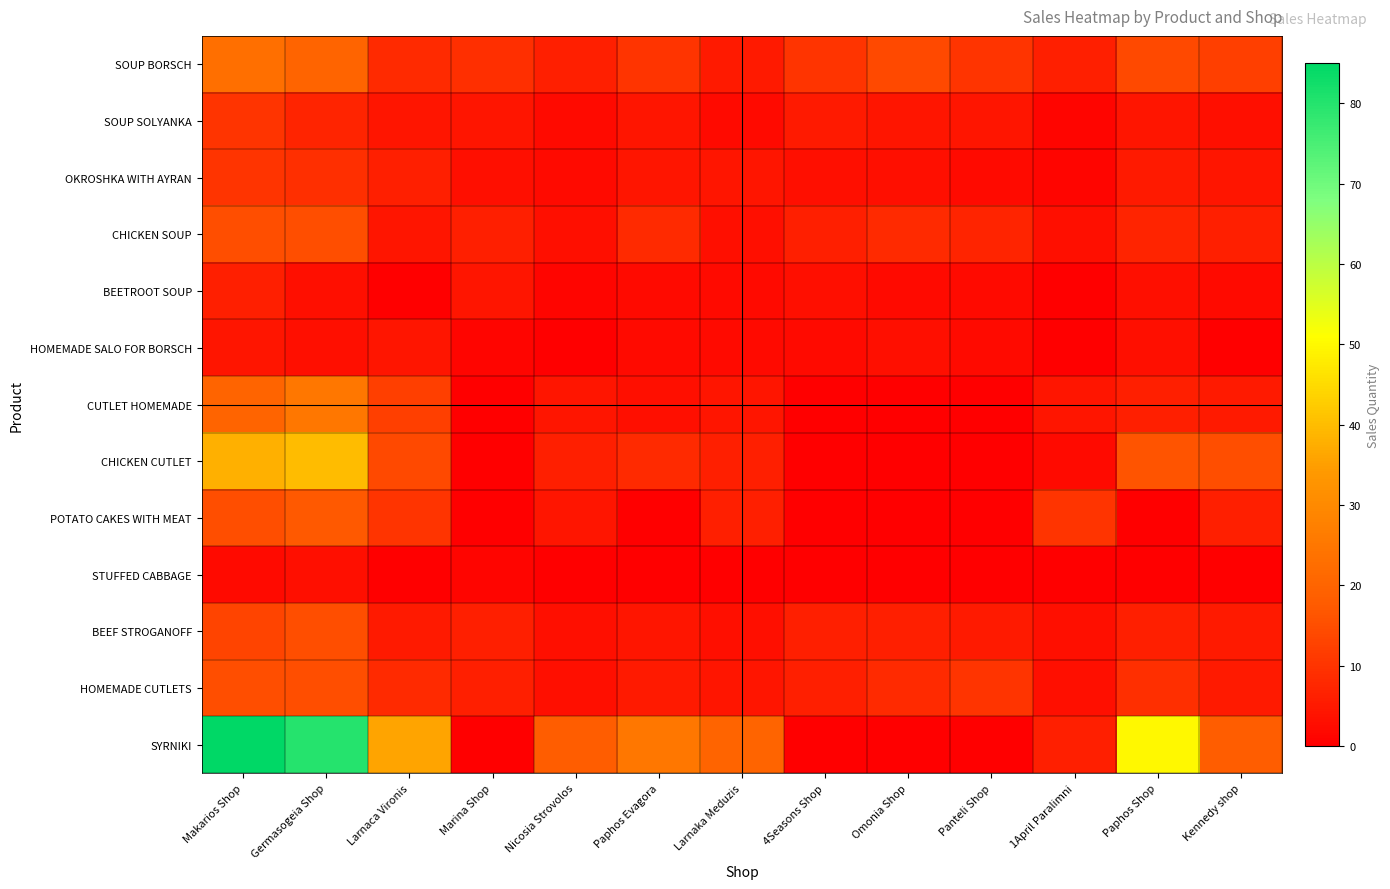

At how many categories does at least one series exceed 15?

8